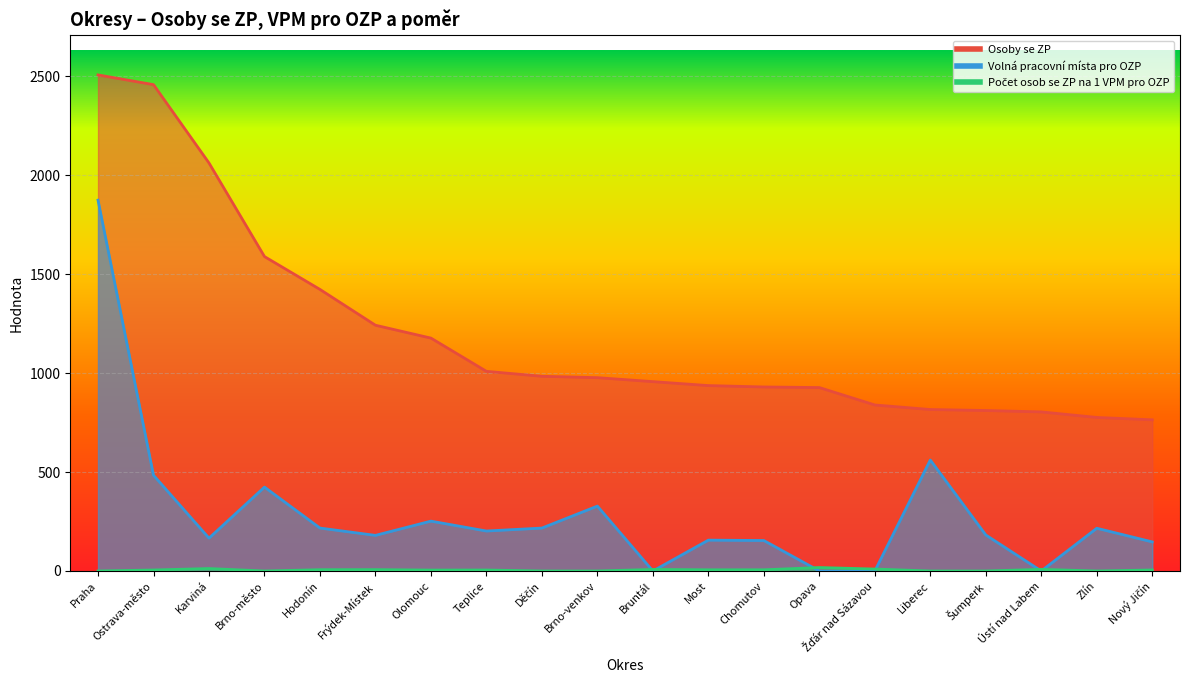

How many lines are shown in the chart?

3